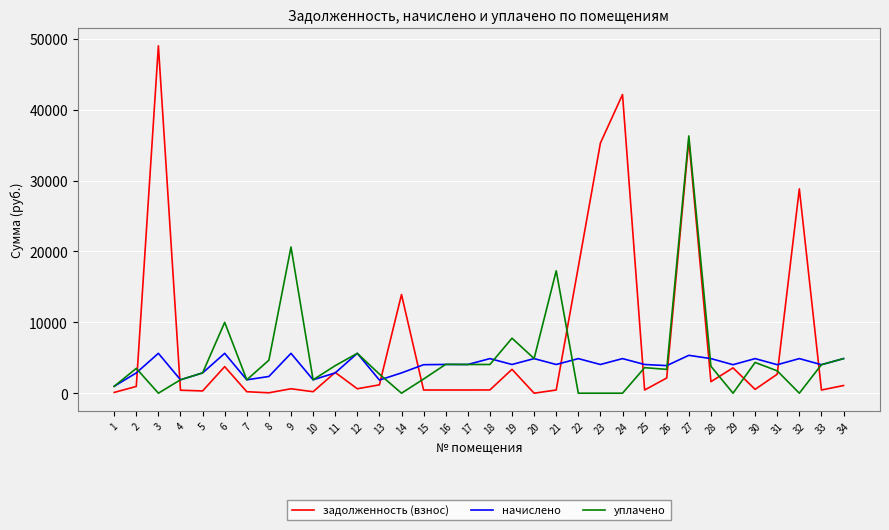

Is the value of задолженность (взнос) at 20 greater than the value of начислено at 13?

No